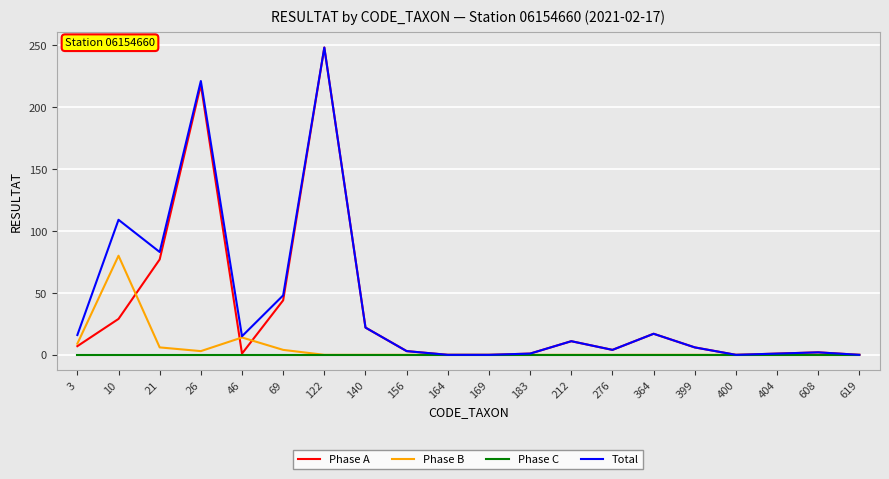

What is the difference between the highest and lowest values at 140?

22